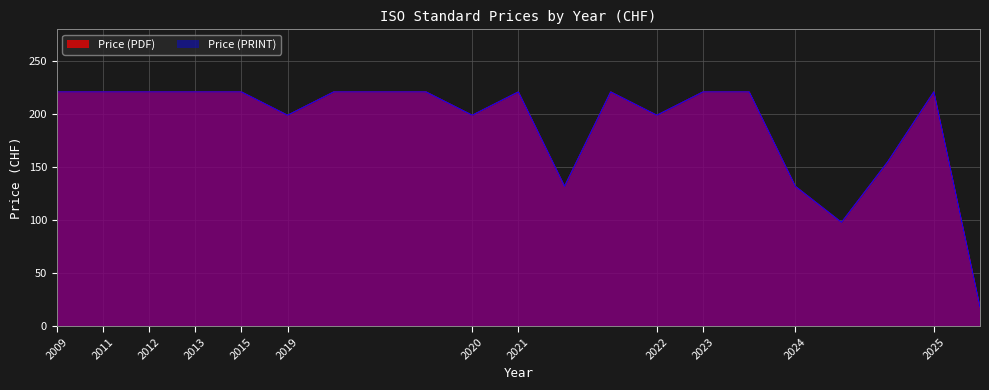

What is the maximum value for Price (PRINT)?

221